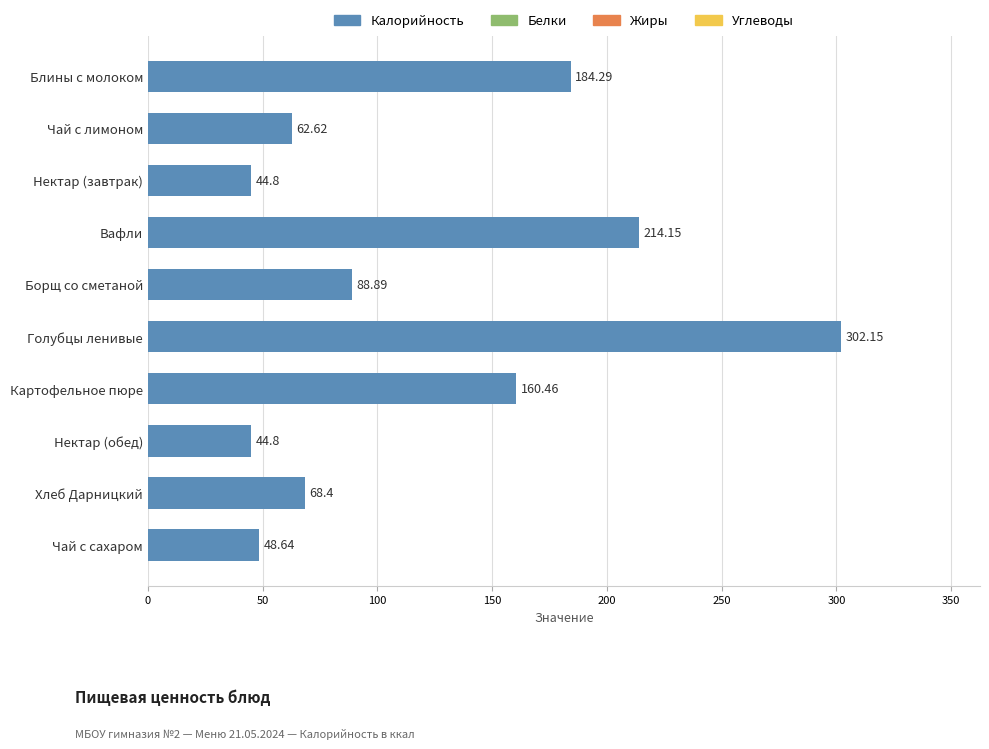

Between Борщ со сметаной and Нектар (обед), which is larger?

Борщ со сметаной